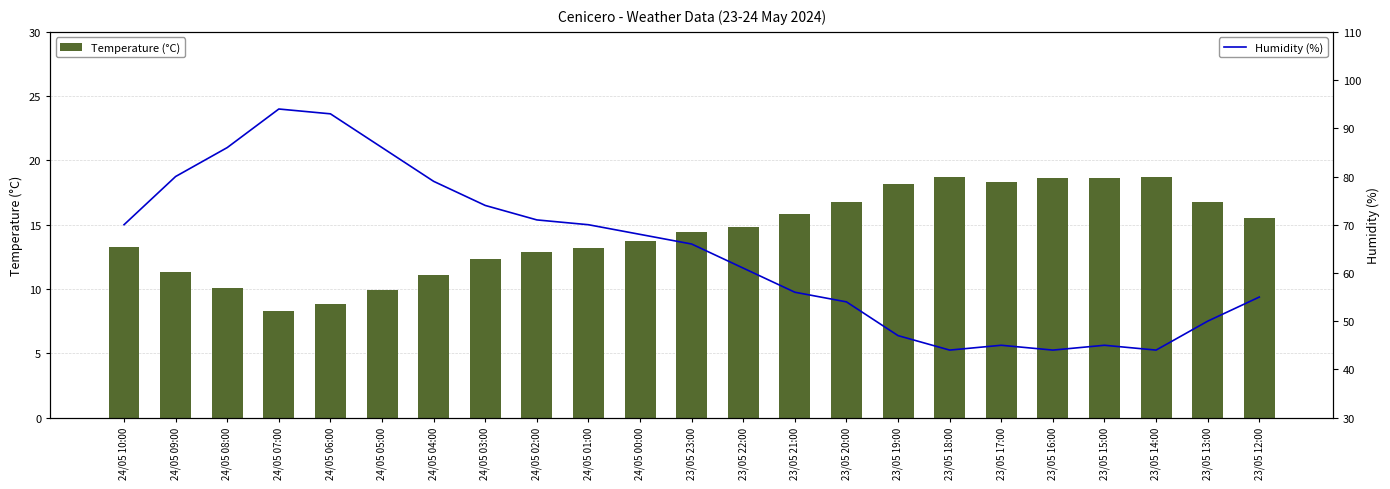

How many series are shown in this chart?

2